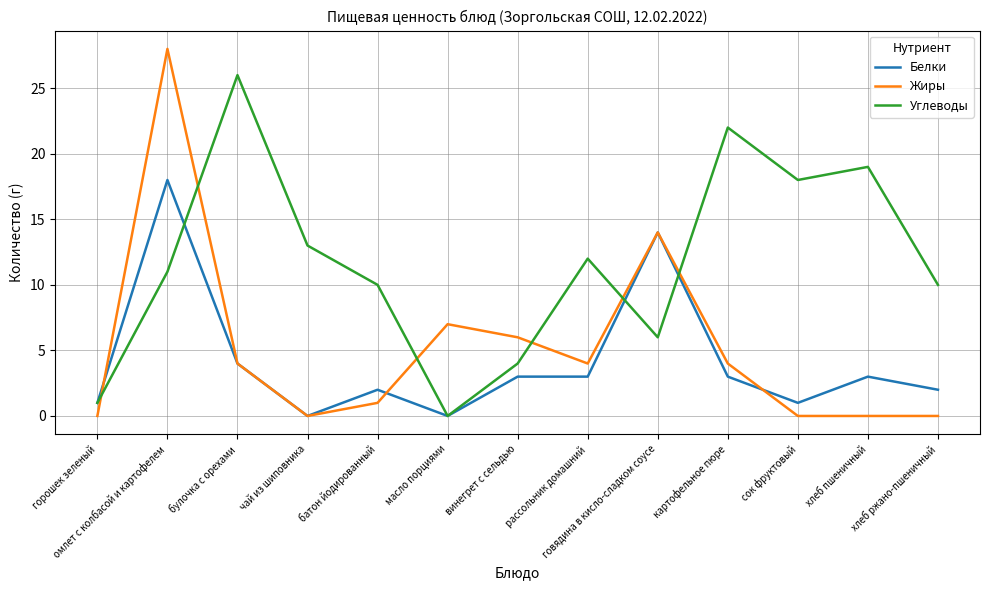

List the series in order of their peak value, lowest first.

Белки, Углеводы, Жиры